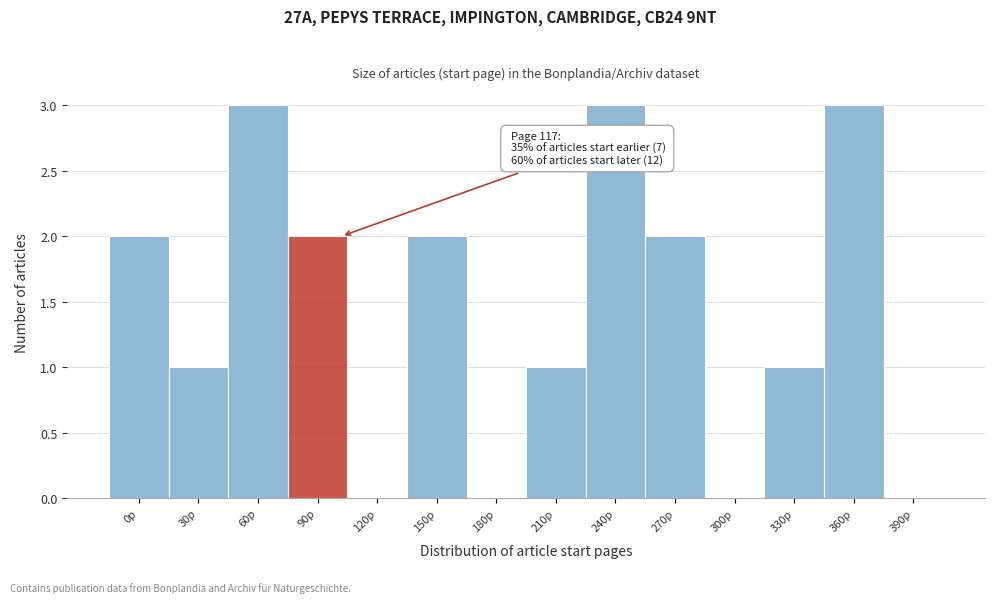

Reading right to left, list all the values displayed in this chart.

390p=0	360p=3	330p=1	300p=0	270p=2	240p=3	210p=1	180p=0	150p=2	120p=0	90p=2	60p=3	30p=1	0p=2